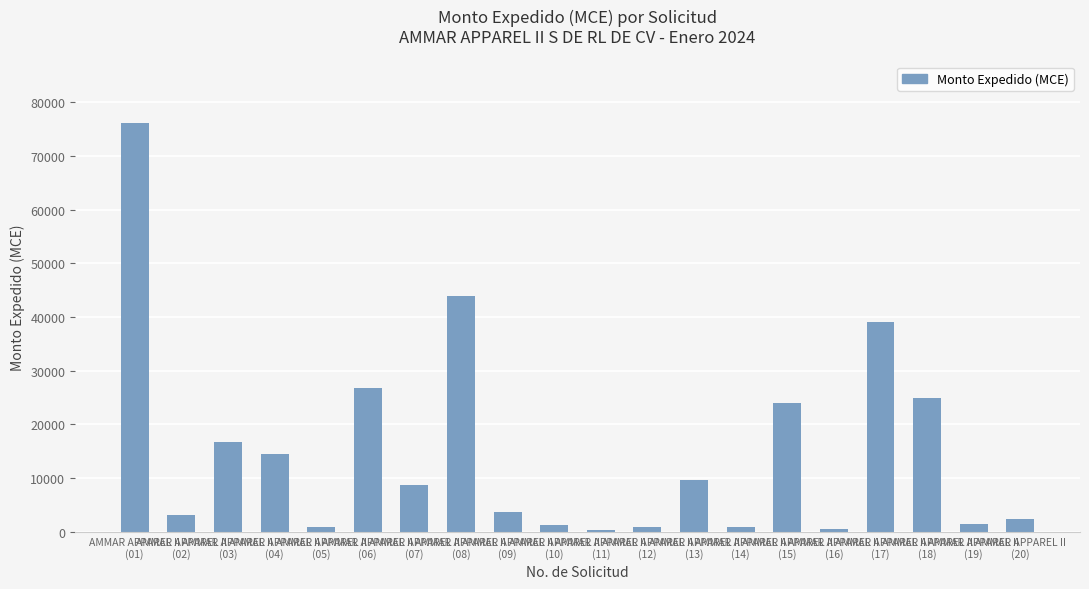

What is the difference between the maximum and minimum values?

75735